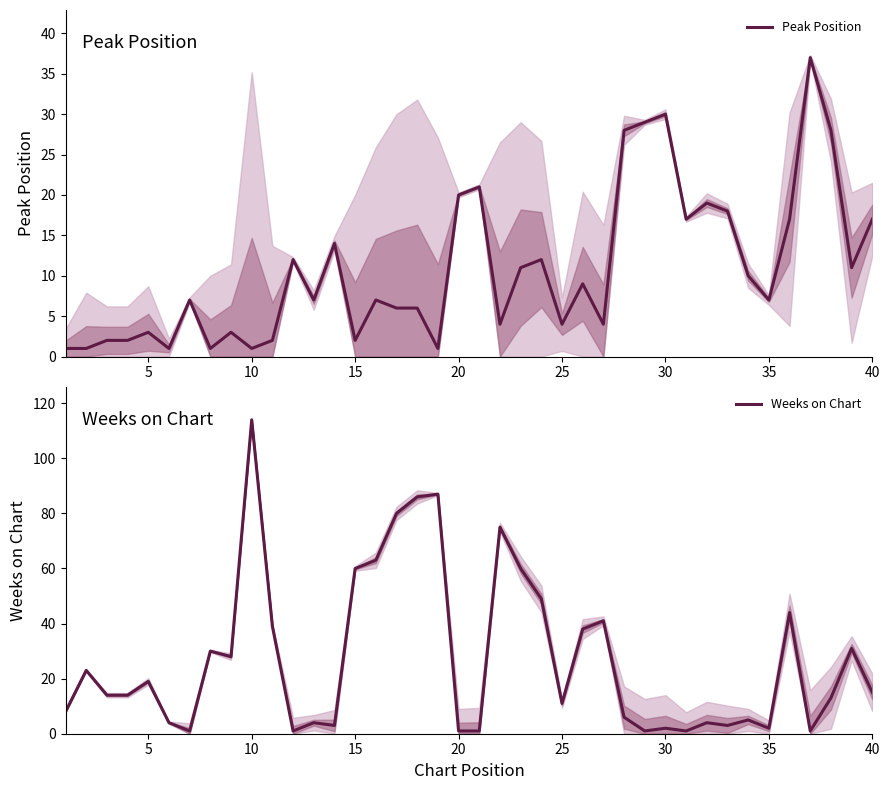

What is the minimum value shown in the chart?

1